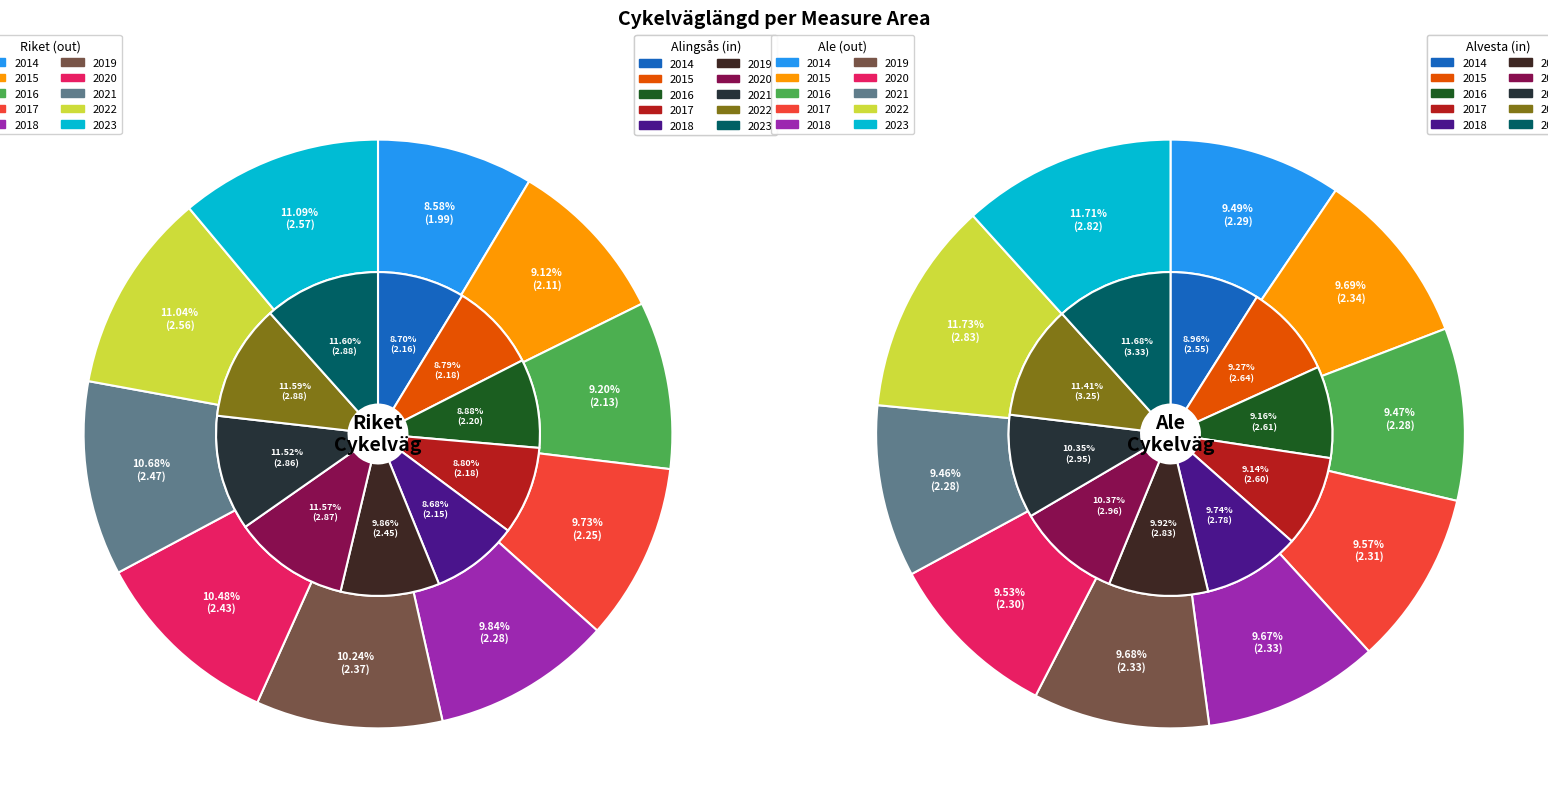

What is the smallest slice in the pie chart?

2014